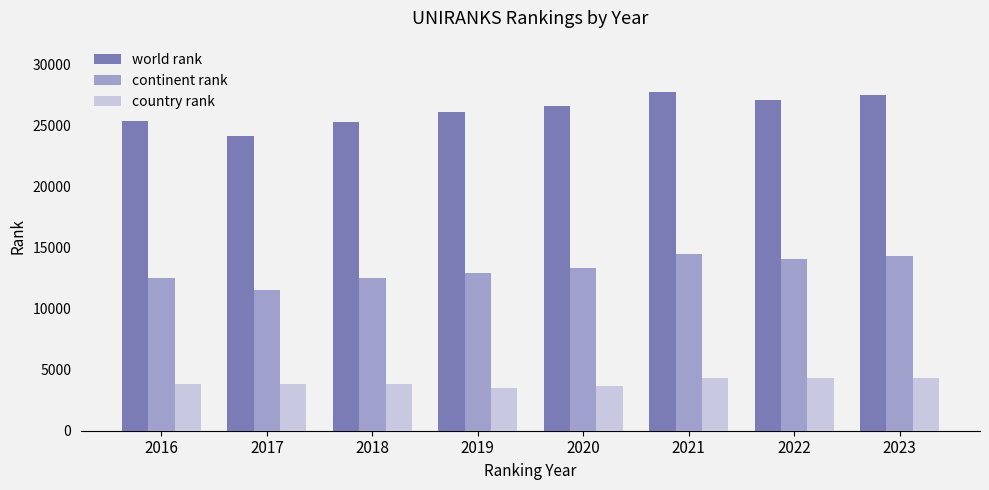

What is the highest value of the continent rank series?

14455